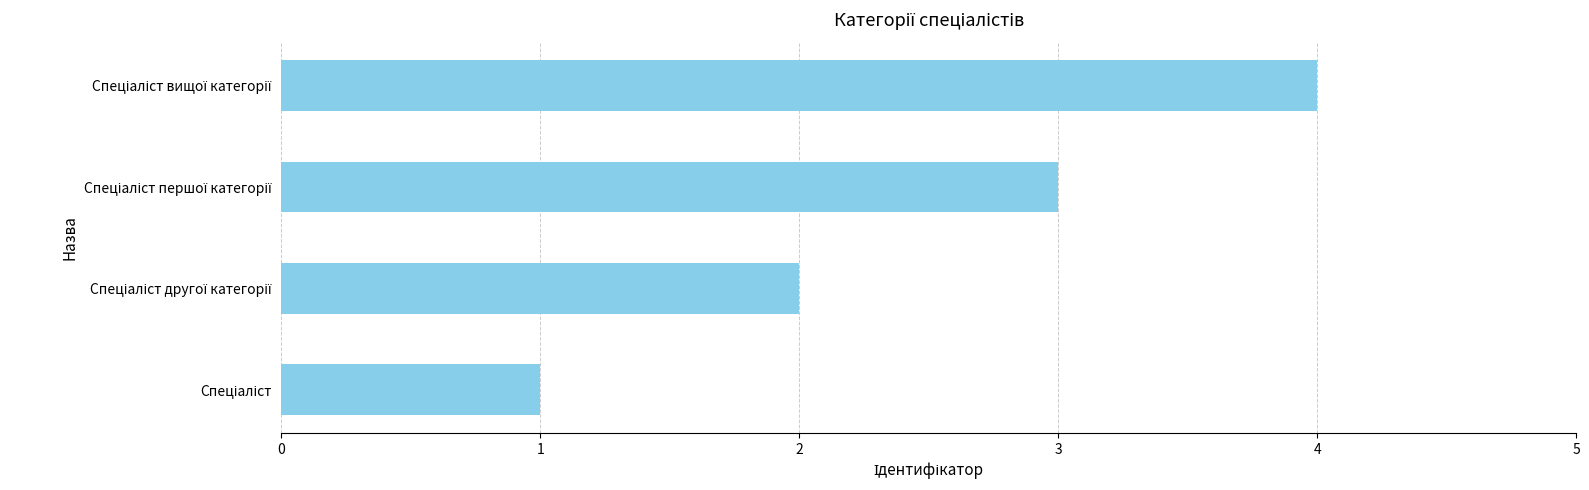

What is the difference between the maximum and minimum values?

3